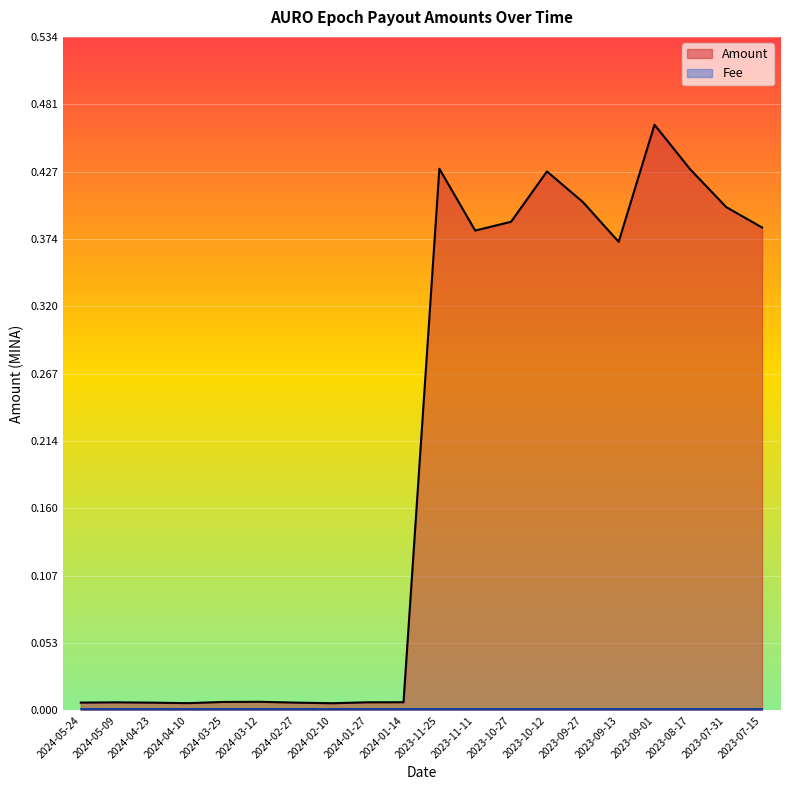

At which category does the chart reach its minimum across all series?

2024-02-10